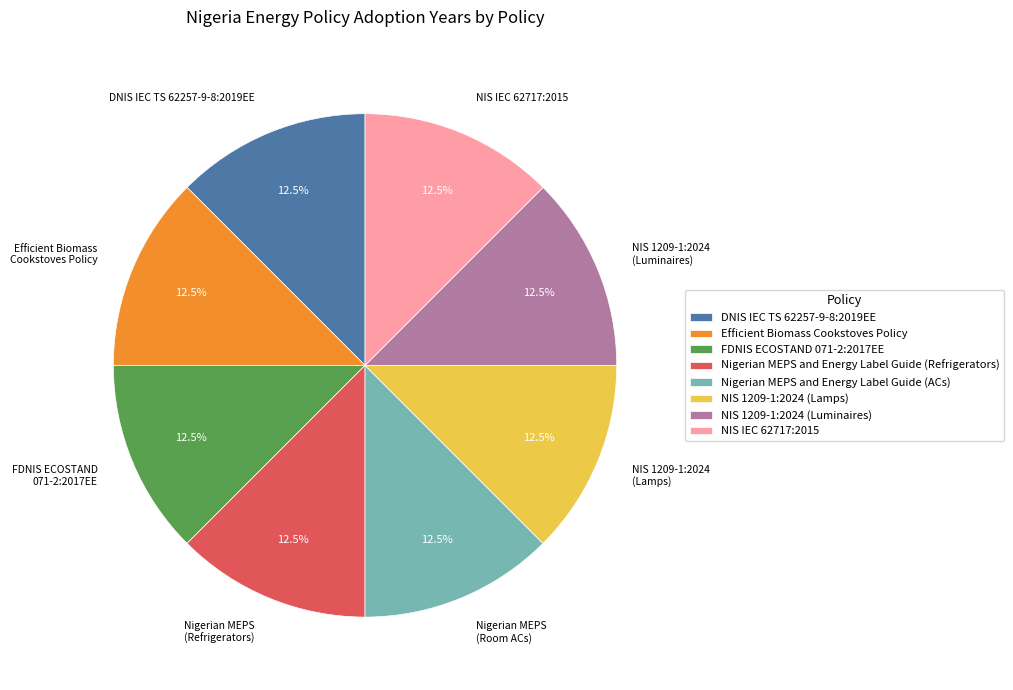

Is there a majority slice in this chart?

No